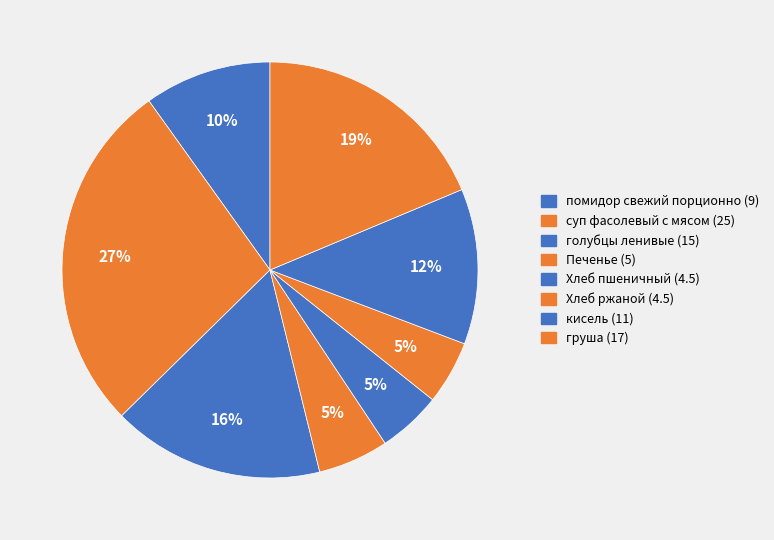

To the nearest percent, what is the combined percentage of Хлеб пшеничный and груша?

24%